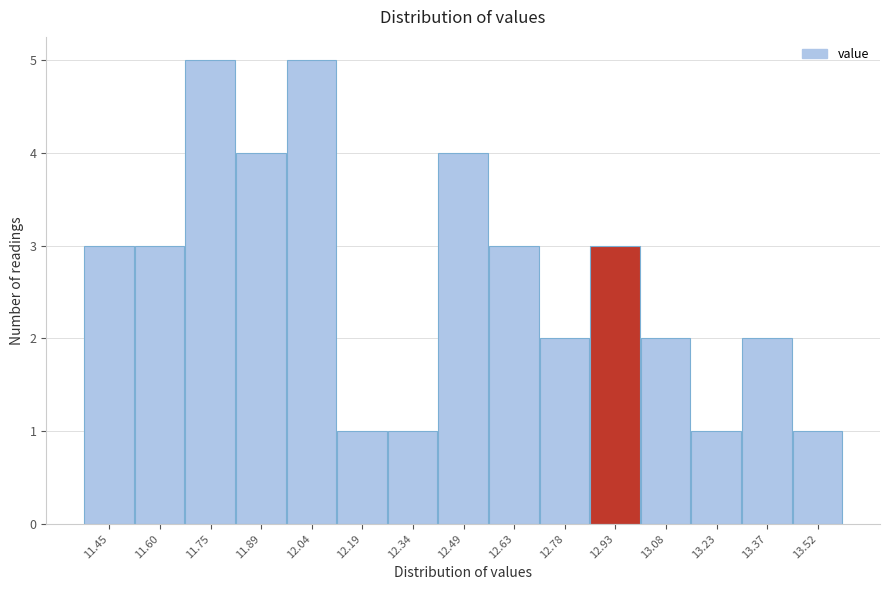

Reading left to right, what are all the values shown in this chart?

3	3	5	4	5	1	1	4	3	2	3	2	1	2	1